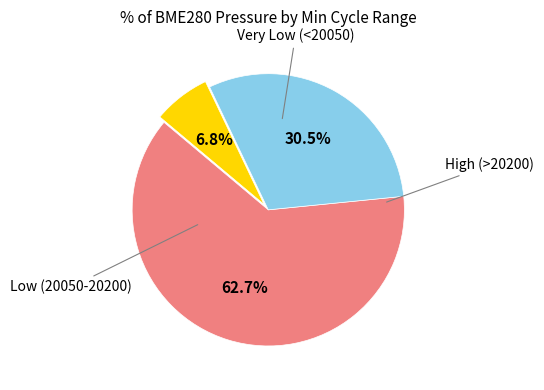

Does any single category account for the majority?

Yes